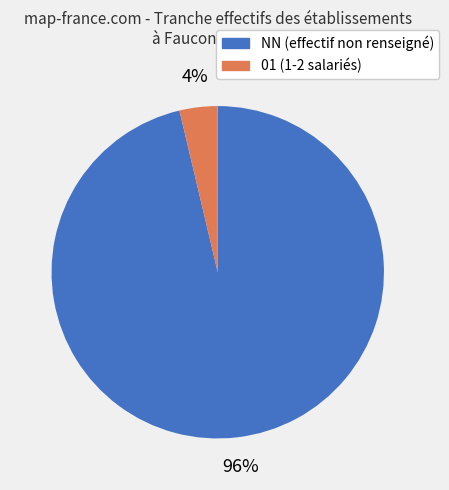

To the nearest percent, what is the average slice percentage?

50%